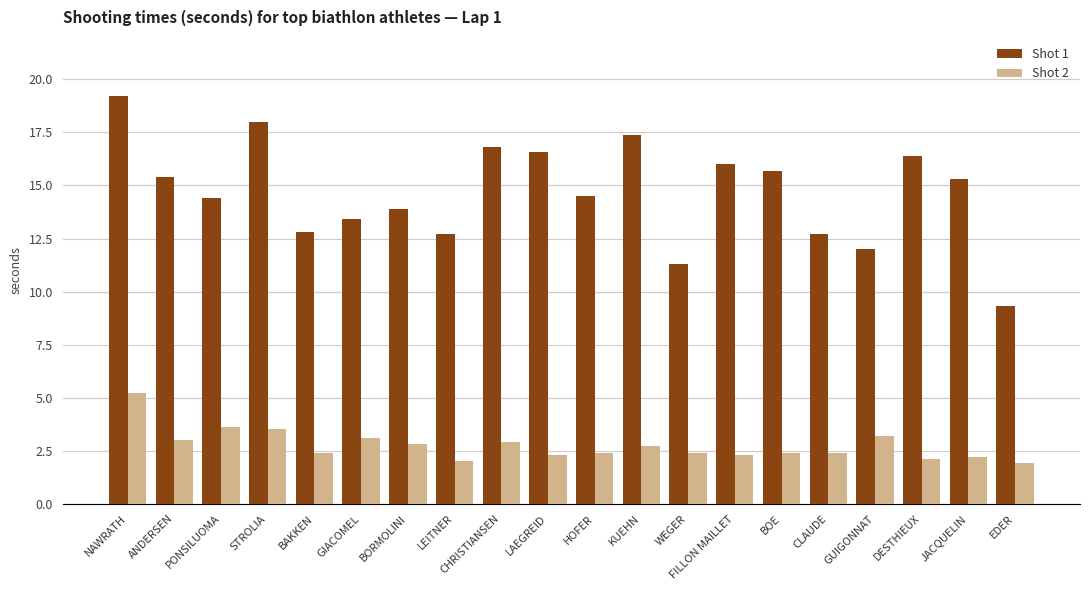

What is the spread (max minus min) of values at CHRISTIANSEN?

13.9